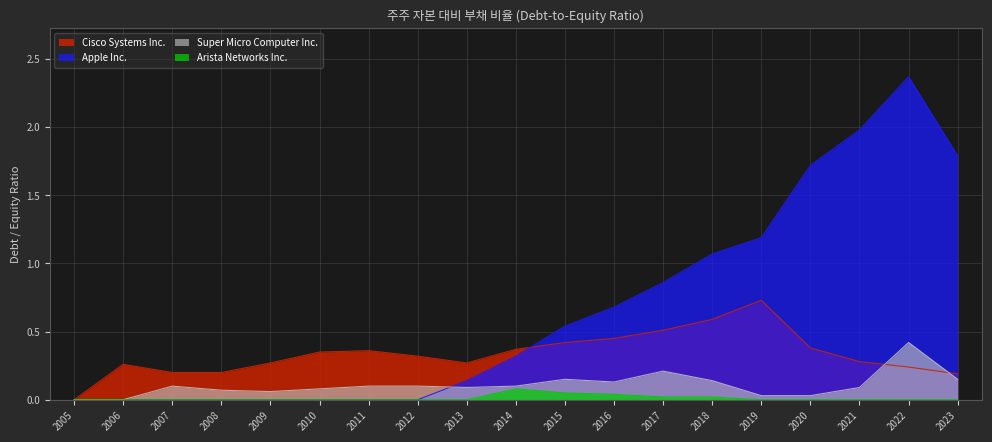

Reading left to right, what are all the values shown in this chart?

Cisco Systems Inc.: 0.0	0.3	0.2	0.2	0.3	0.3	0.4	0.3	0.3	0.4	0.4	0.5	0.5	0.6	0.7	0.4	0.3	0.2	0.2
Apple Inc.: 0.0	0.0	0.0	0.0	0.0	0.0	0.0	0.0	0.1	0.3	0.5	0.7	0.9	1.1	1.2	1.7	2.0	2.4	1.8
Super Micro Computer Inc.: 0.0	0.0	0.1	0.1	0.1	0.1	0.1	0.1	0.1	0.1	0.1	0.1	0.2	0.1	0.0	0.0	0.1	0.4	0.1
Arista Networks Inc.: 0.0	0.0	0.0	0.0	0.0	0.0	0.0	0.0	0.0	0.1	0.1	0.0	0.0	0.0	0.0	0.0	0.0	0.0	0.0